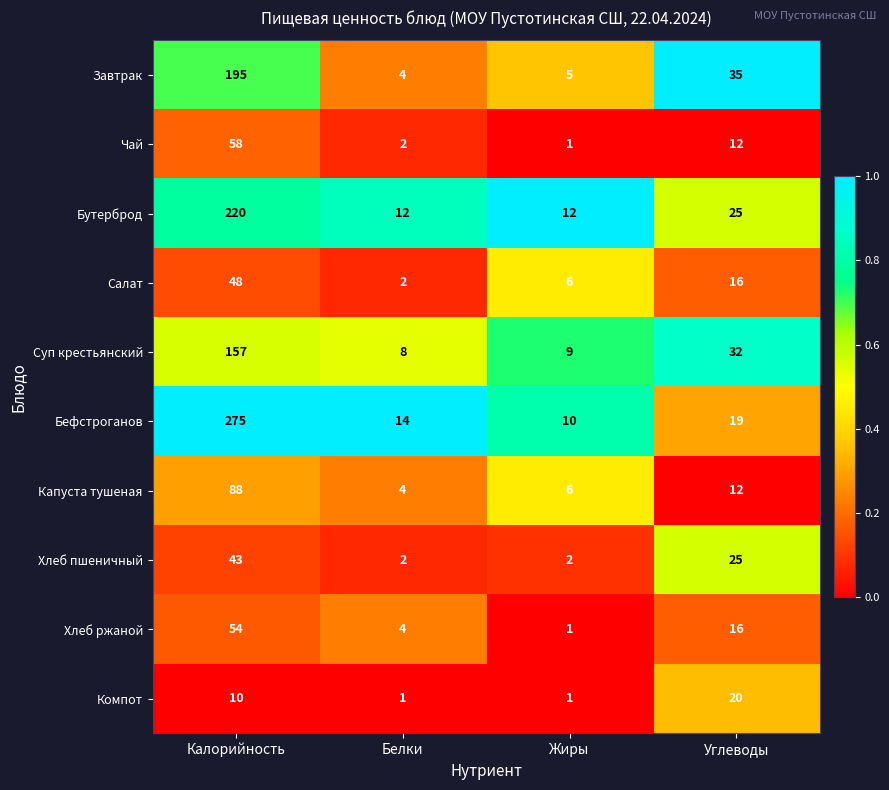

Which series has the largest total across all categories?

Бефстроганов